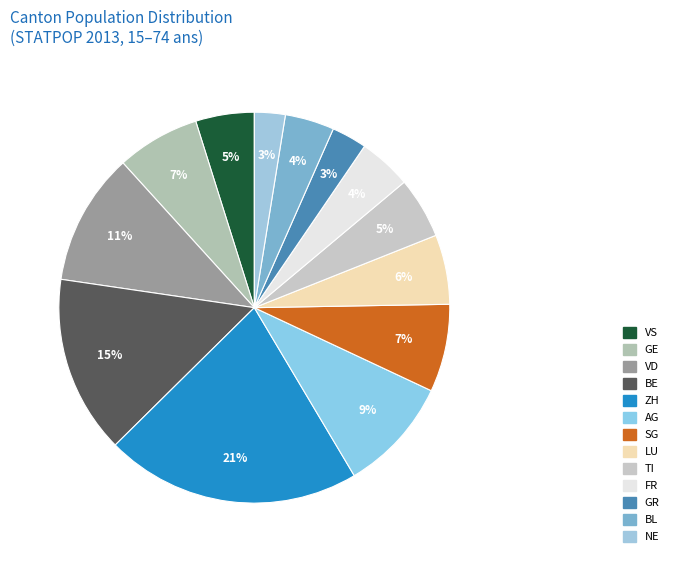

Combined, what portion of the pie is AG and ZH?

30.6%